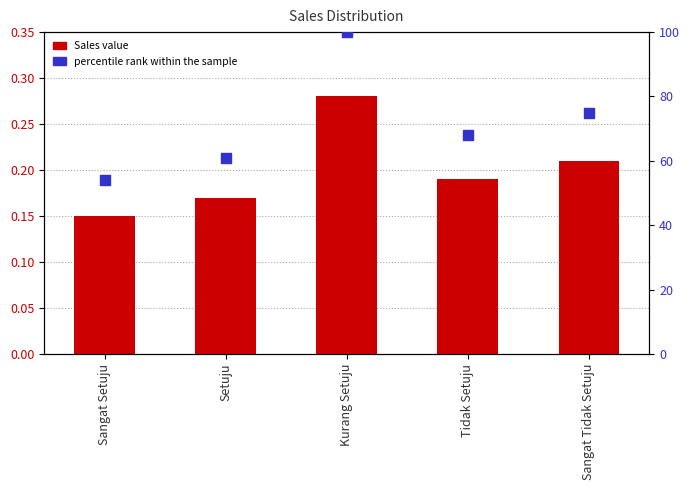

What is the total value across all series at Kurang Setuju?

100.3